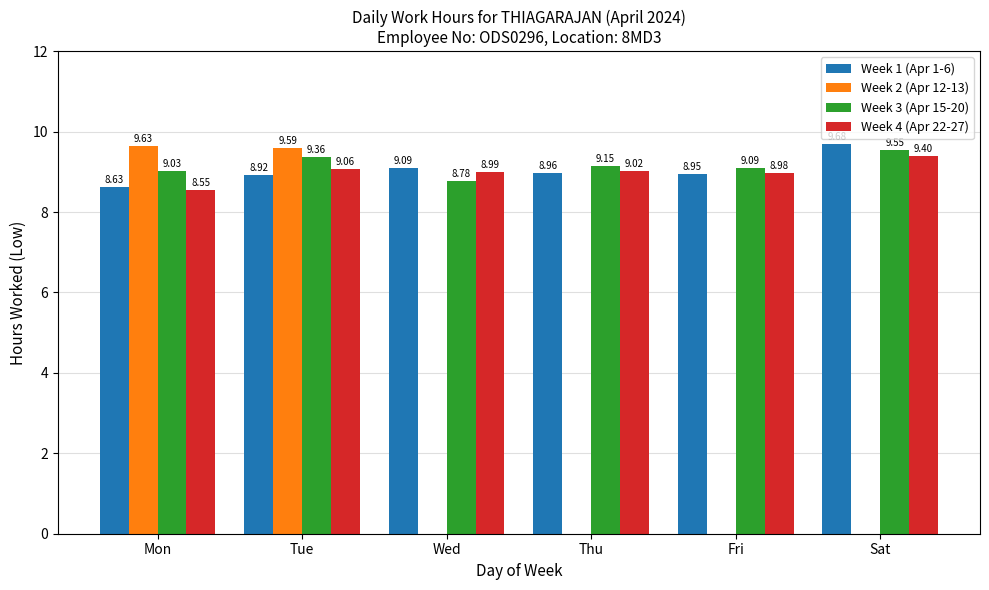

What are all the series names shown in the legend?

Week 1 (Apr 1-6), Week 2 (Apr 12-13), Week 3 (Apr 15-20), Week 4 (Apr 22-27)